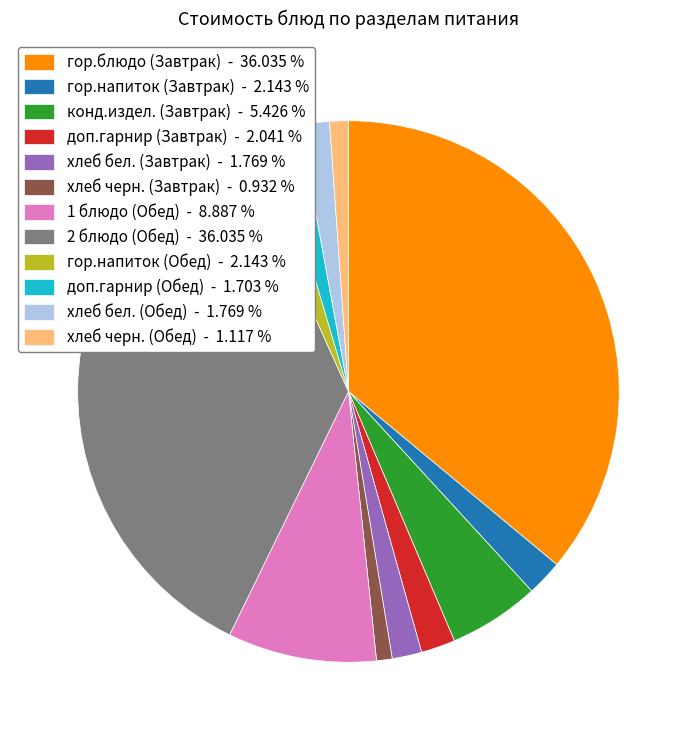

Between хлеб черн. (Завтрак) - 0.932 % and 1 блюдо (Обед) - 8.887 %, which is larger?

1 блюдо (Обед) - 8.887 %